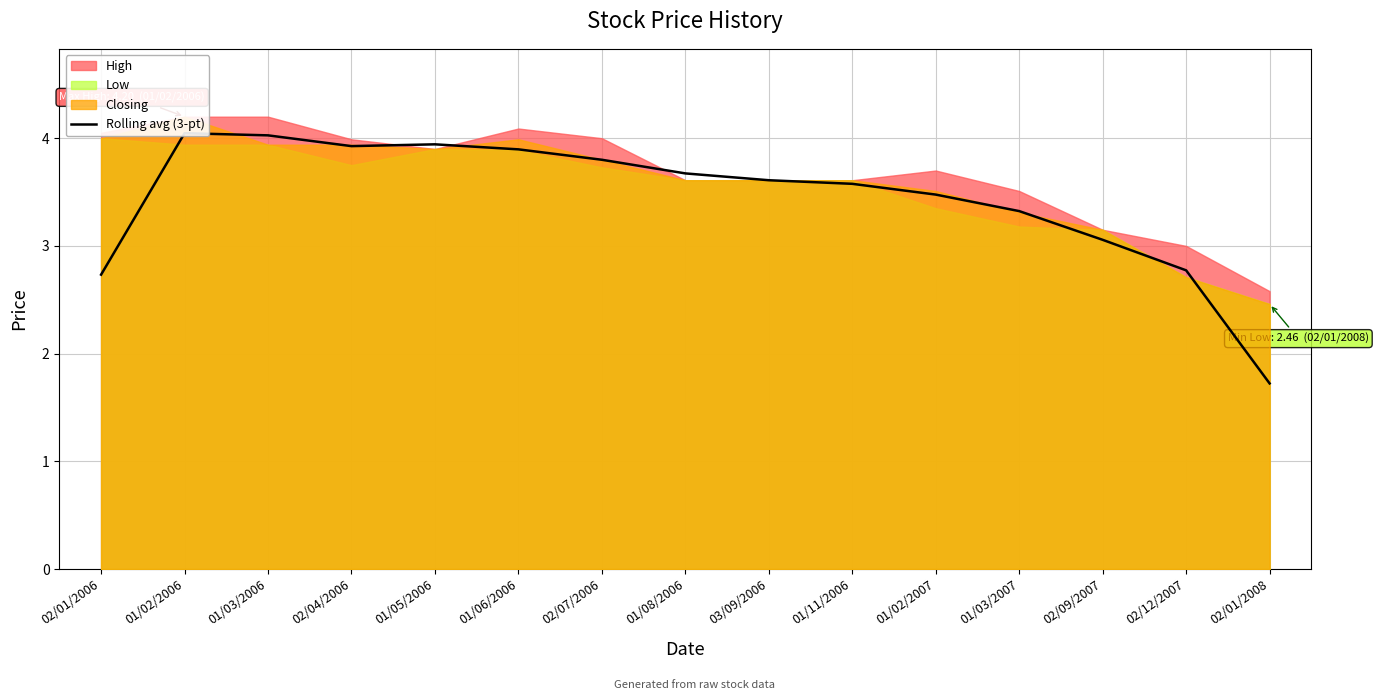

Approximately how many times larger is the value at 01/03/2006 compared to 02/12/2007?

1.5